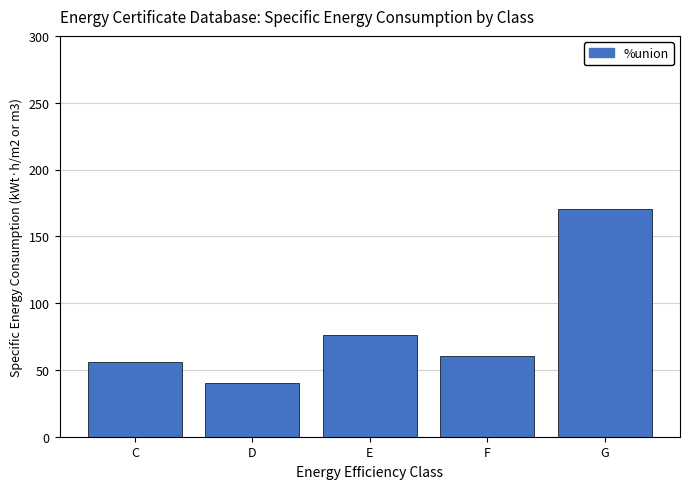

What is the sum of the values at F and D?

100.4